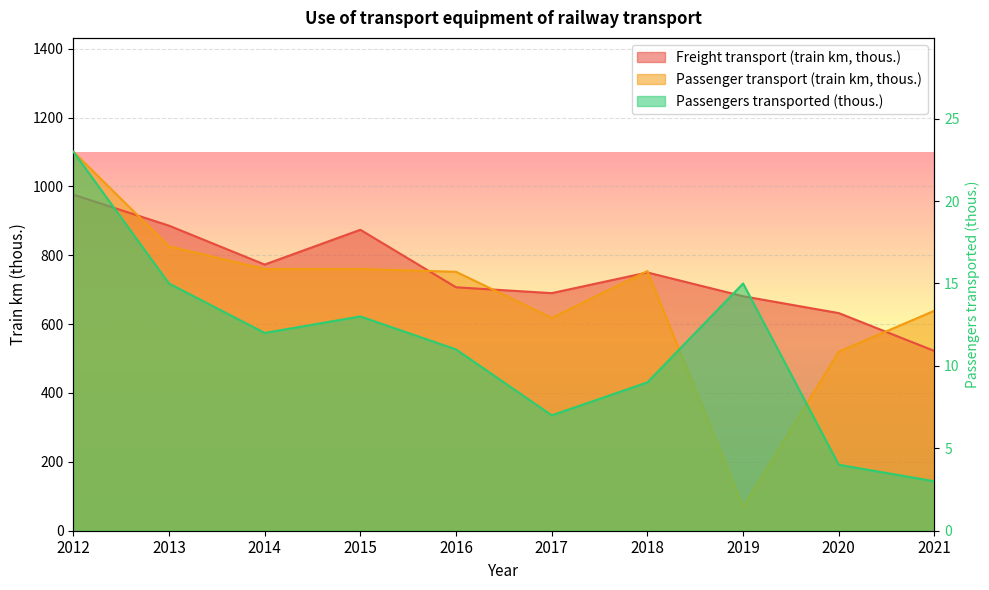

What is the minimum value for Passenger transport (train km, thous.)?

69